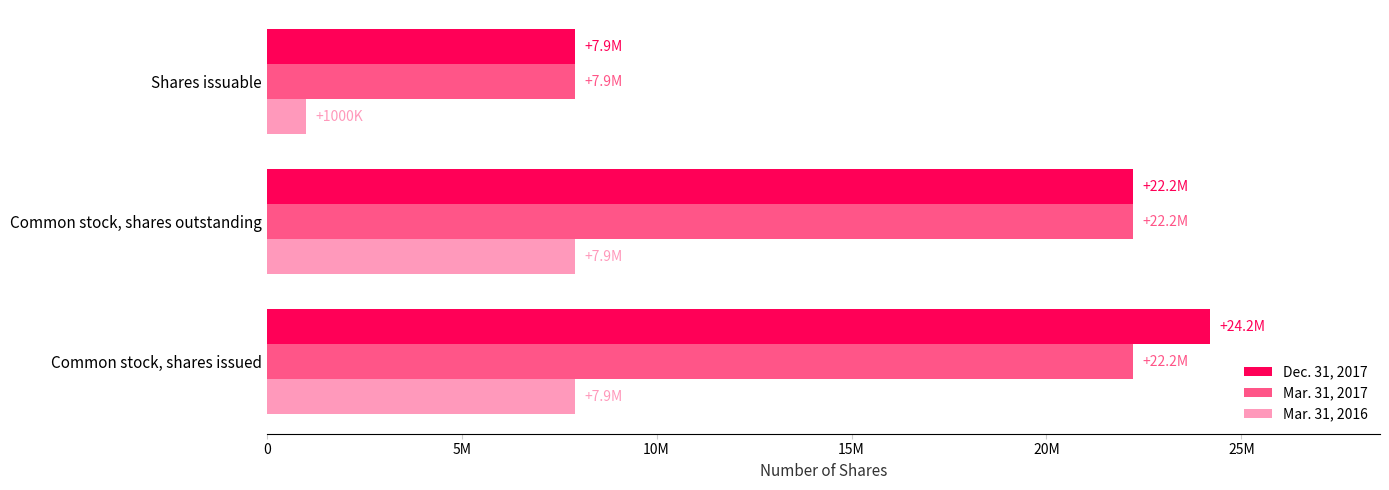

What are all the series names shown in the legend?

Dec. 31, 2017, Mar. 31, 2017, Mar. 31, 2016